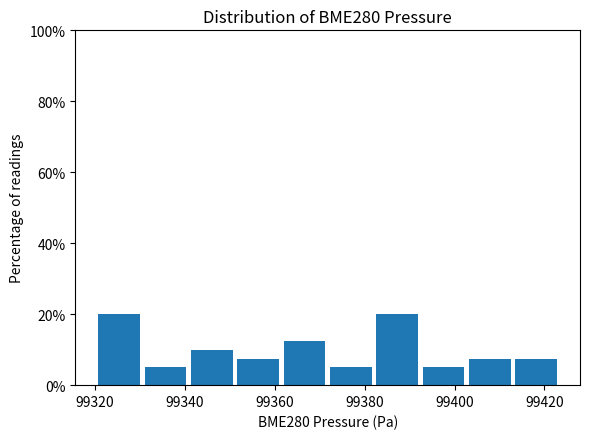

Reading left to right, list every bar in this chart as the range it spans on the x-axis followed by its height. Neither the bar edges nor the heights are printed on the chart, so give them approximately, as read against the axes.

99320 to 99332: 20
99332 to 99342: 6
99342 to 99352: 10
99352 to 99362: 8
99362 to 99372: 12
99372 to 99382: 6
99382 to 99392: 20
99392 to 99404: 6
99404 to 99414: 8
99414 to 99424: 8